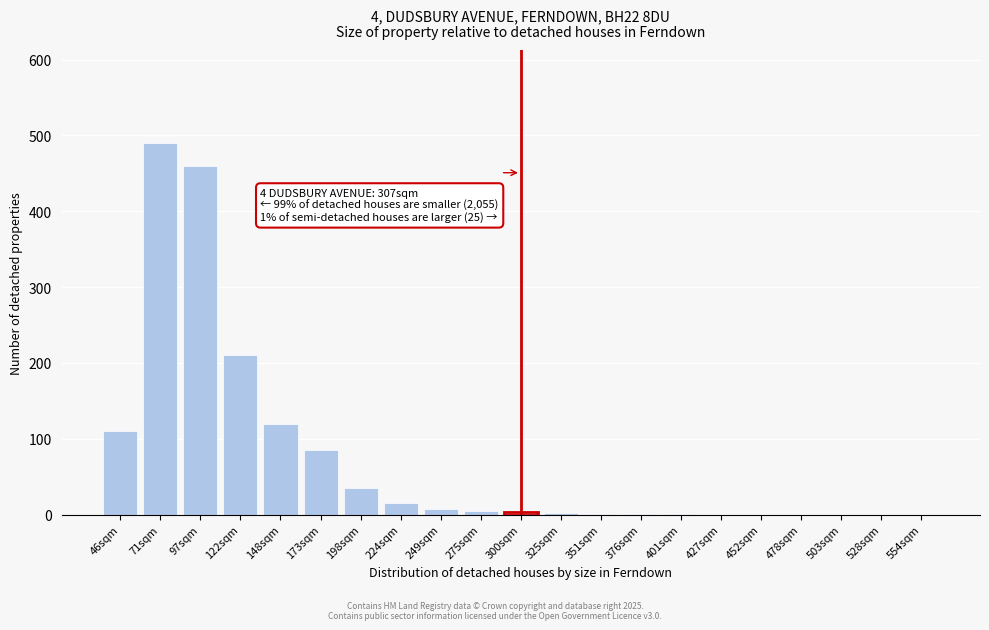

What is the sum of all values?

1546